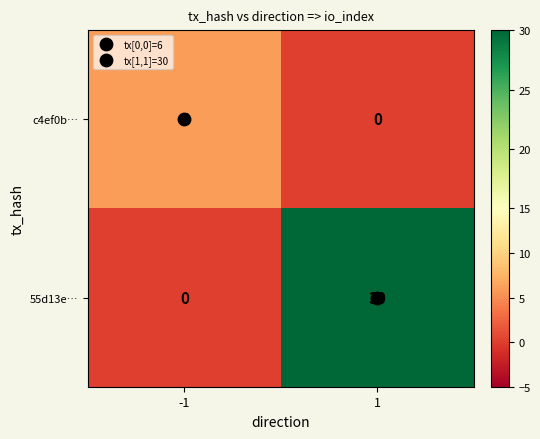

The value of 55d13e… at -1 is -16. True or false?

False